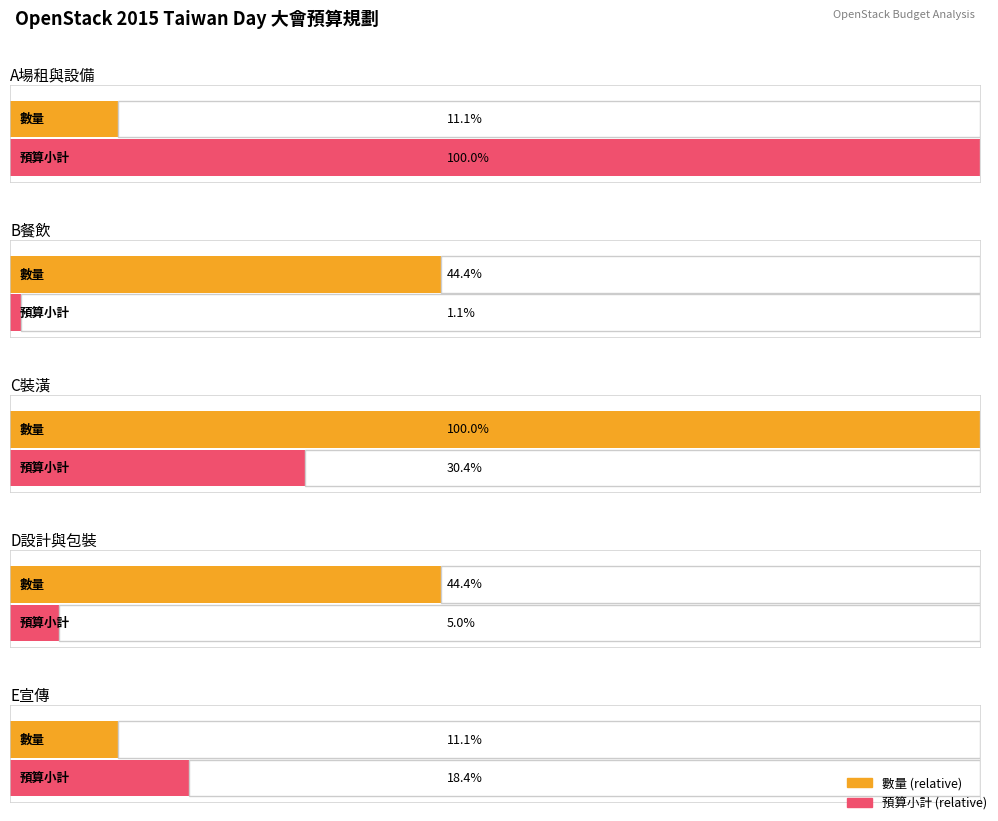

Is it true that 預算小計 equals 102857 at 3?

False